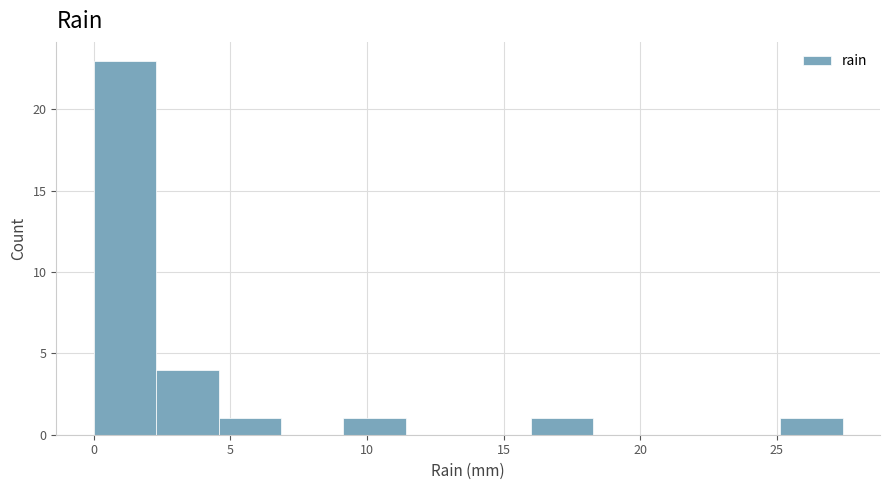

Over which range of the x-axis is the bar tallest?

0.0 to 2.5